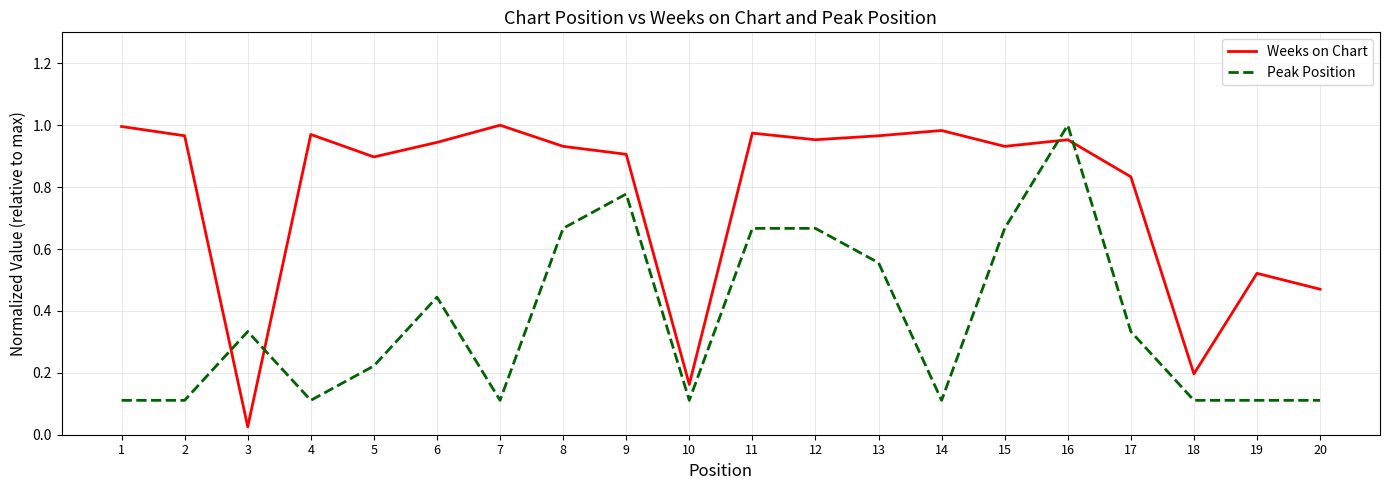

Which series ends up on top after the final intersection of Weeks on Chart and Peak Position?

Weeks on Chart